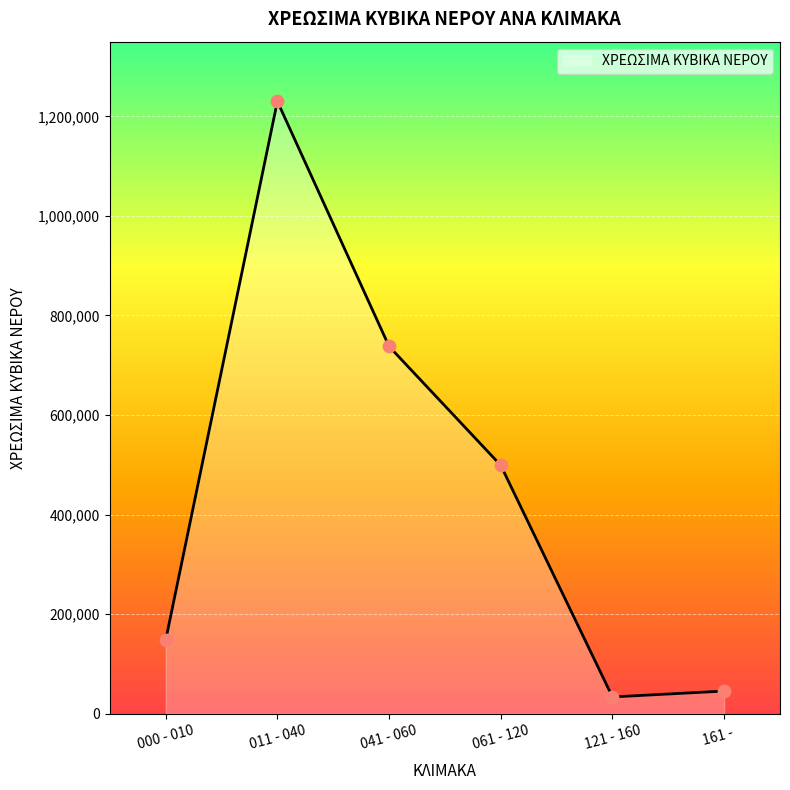

Between 000 - 010 and 161 -    , which is larger?

000 - 010